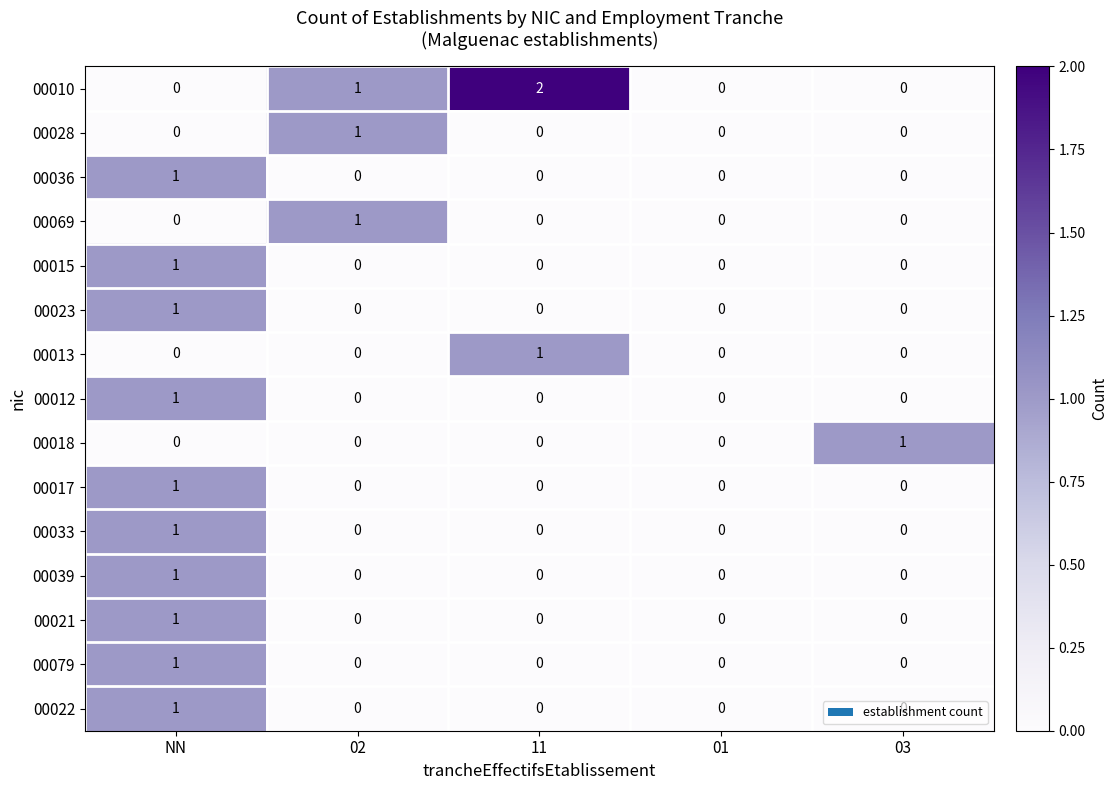

How many data points does each series have?

5